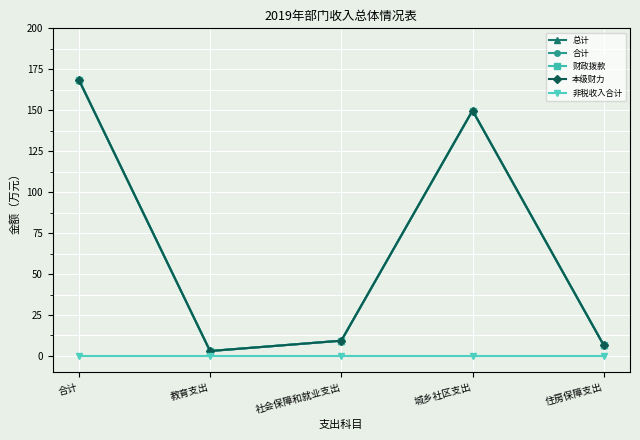

Is this an area chart (filled region under the line)?

No